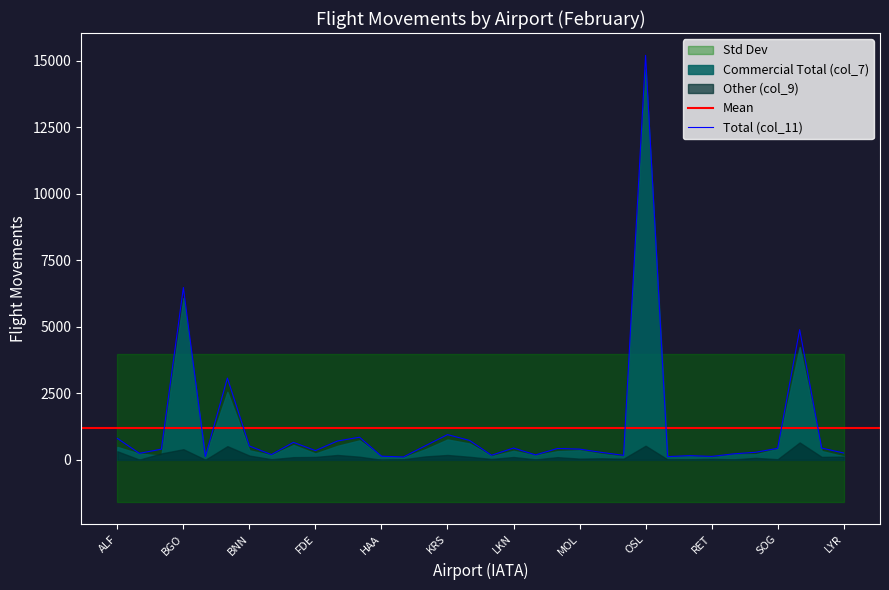

What is the difference between the highest and lowest values at ANX?

235